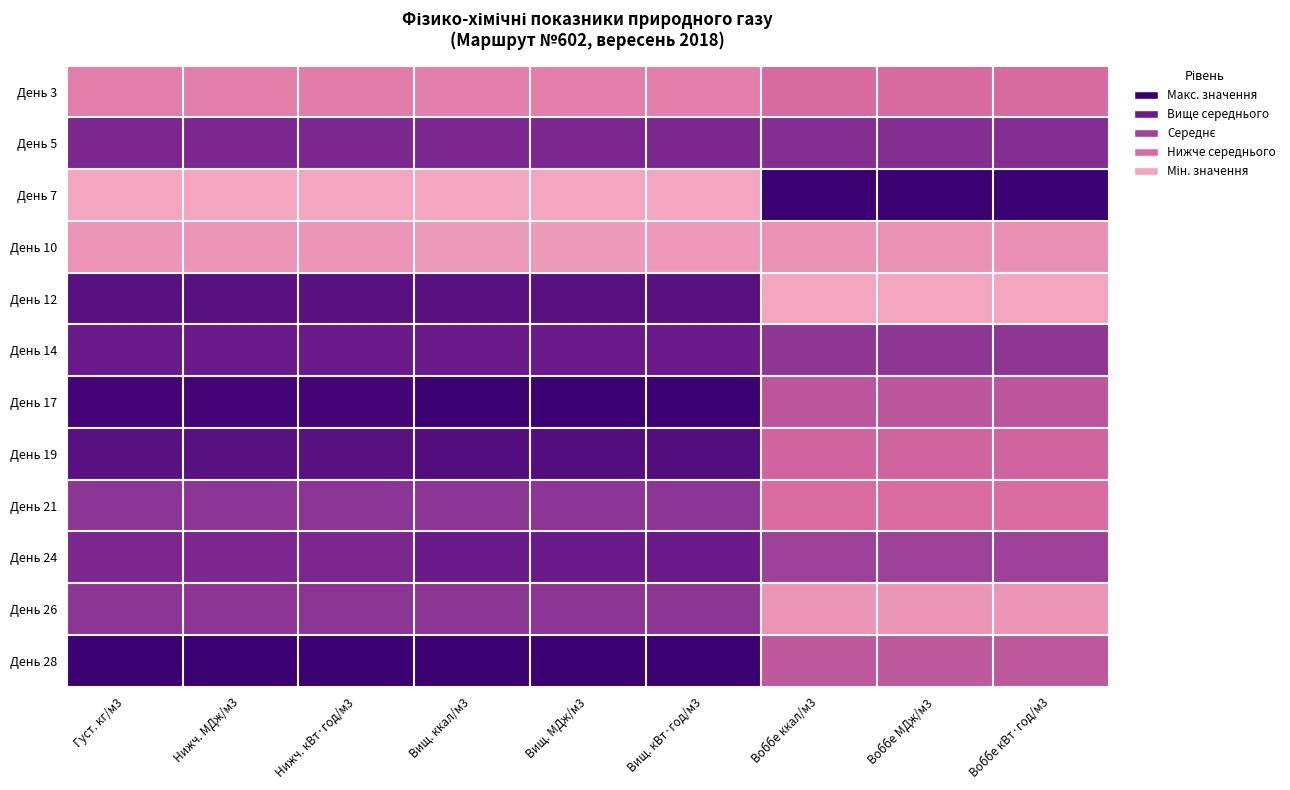

Which category has the lowest value across all series?

Густ. кг/м3